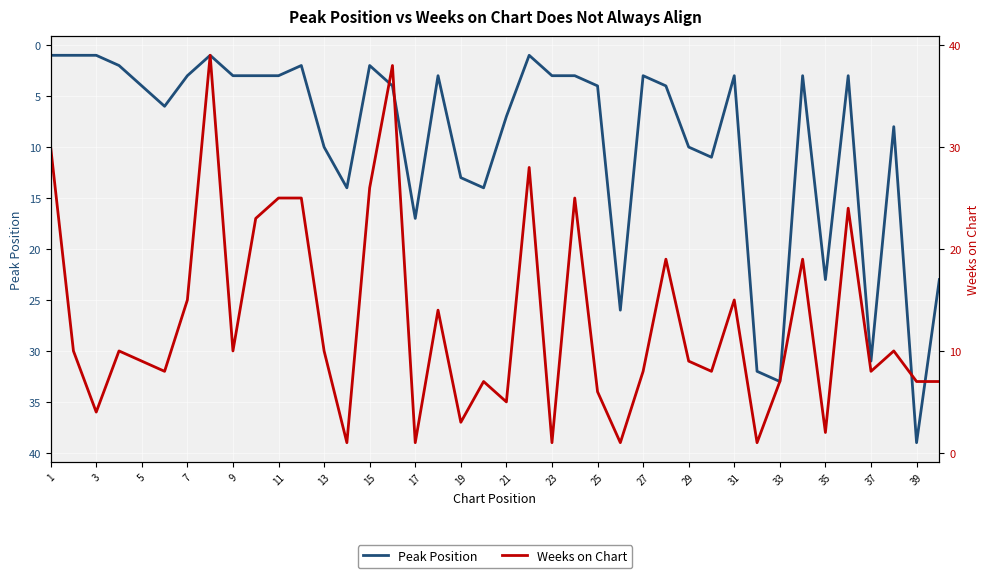

Which series has the widest spread of values?

Peak Position